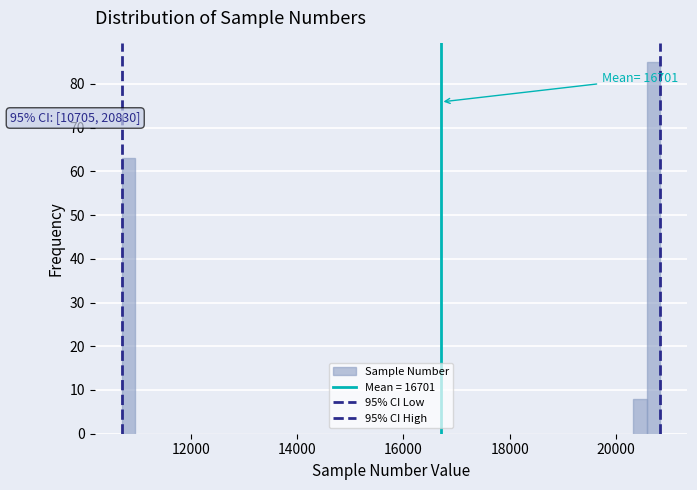

Around what value on the x-axis is the tallest bar? Give the approximate position of its centre, as read against the axis.

20800